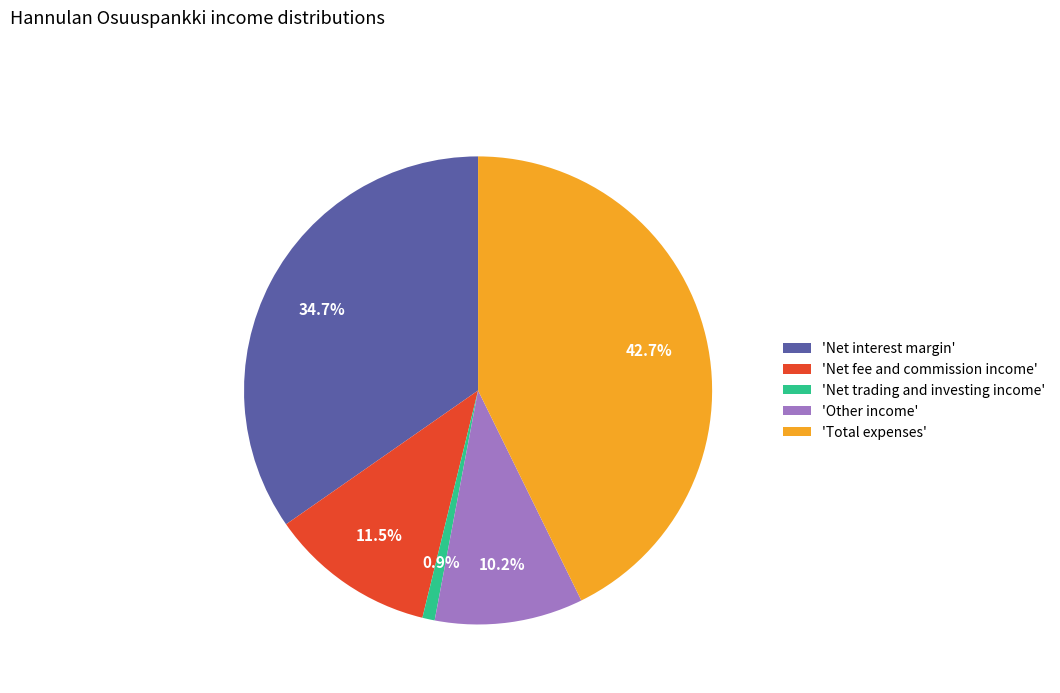

Approximately how many times larger is the value at 'Net fee and commission income' compared to 'Net interest margin'?

0.3